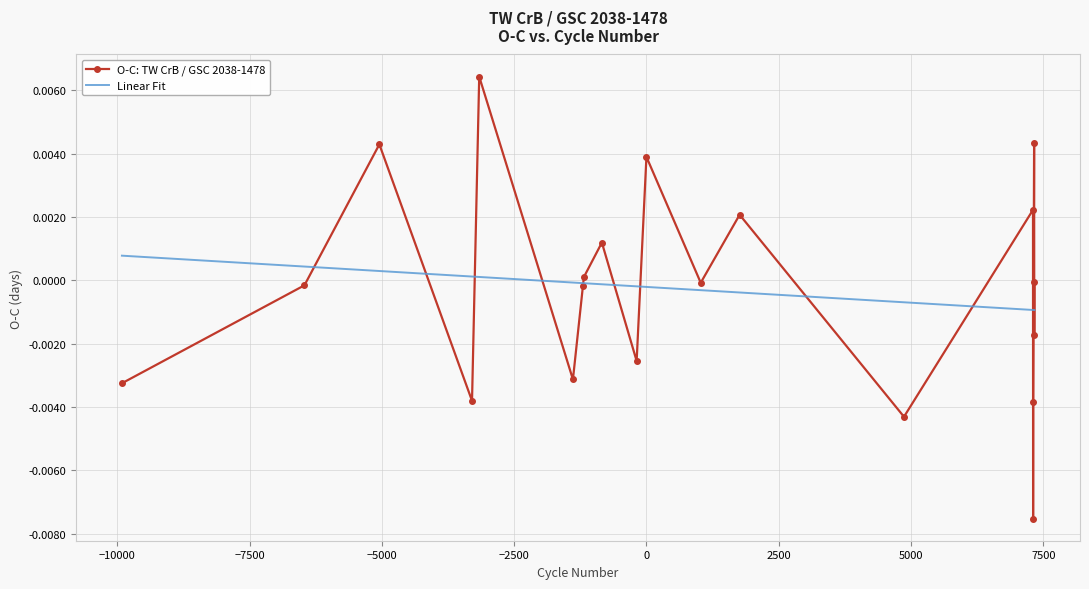

Rank the series by their maximum value, from highest to lowest.

O-C: TW CrB / GSC 2038-1478, Linear Fit